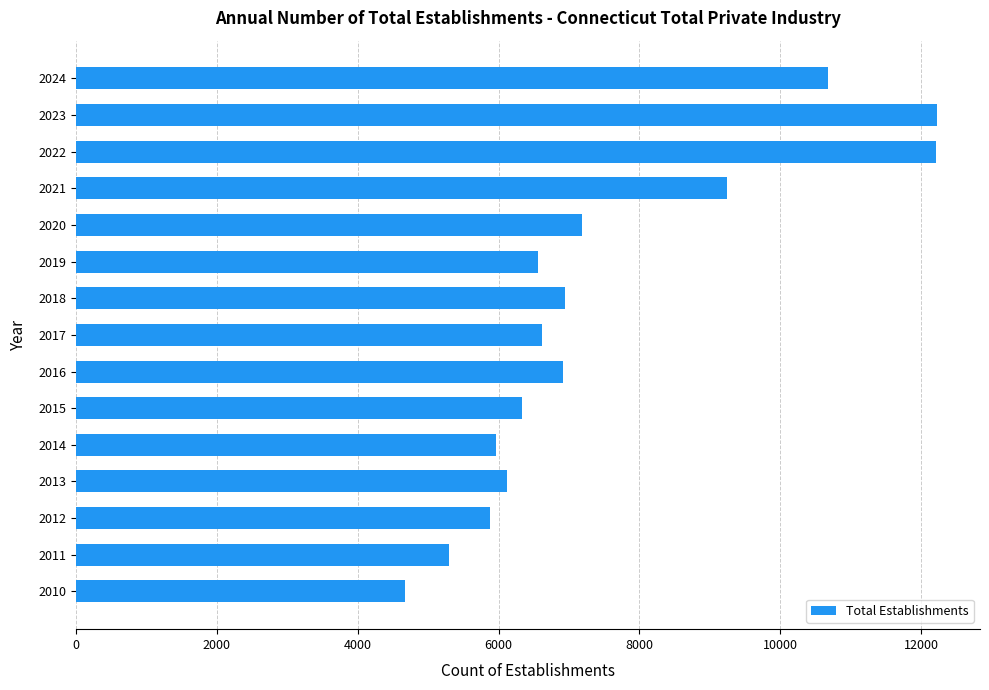

Which has a higher value, 2016 or 2020?

2020